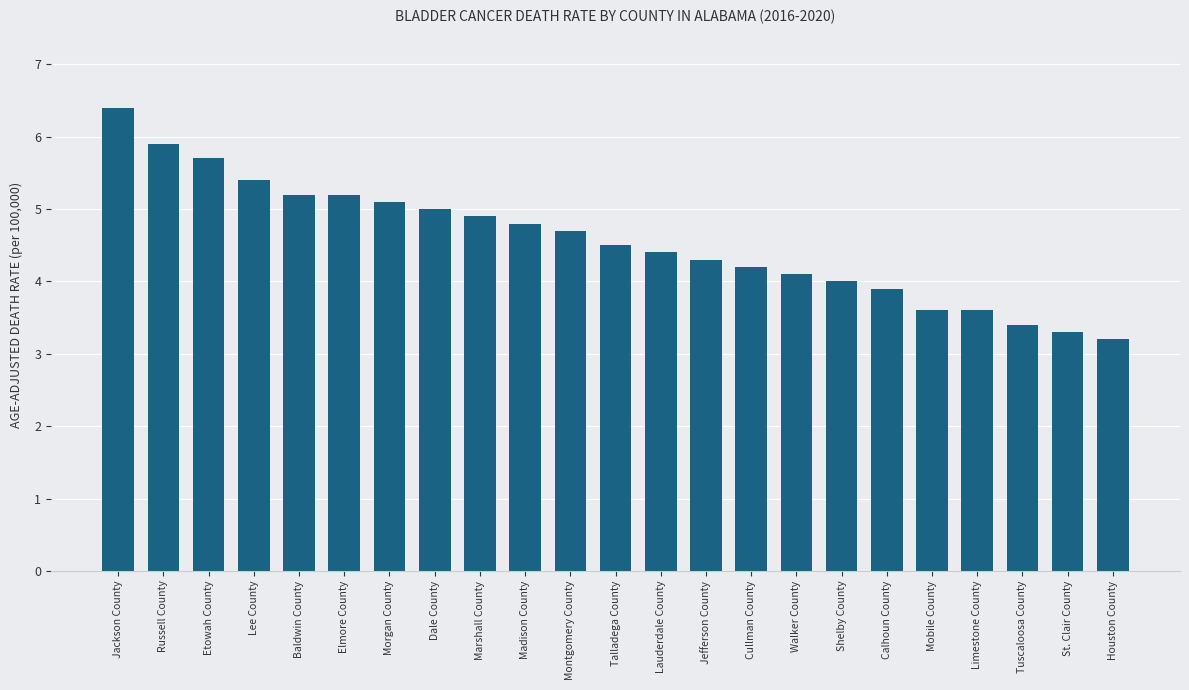

The chart shows a value of 5.2 at Houston County. True or false?

False